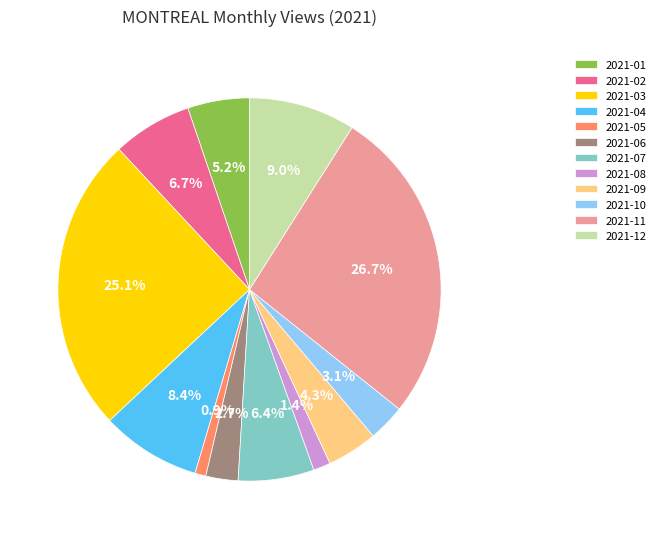

Between 2021-07 and 2021-08, which is larger?

2021-07